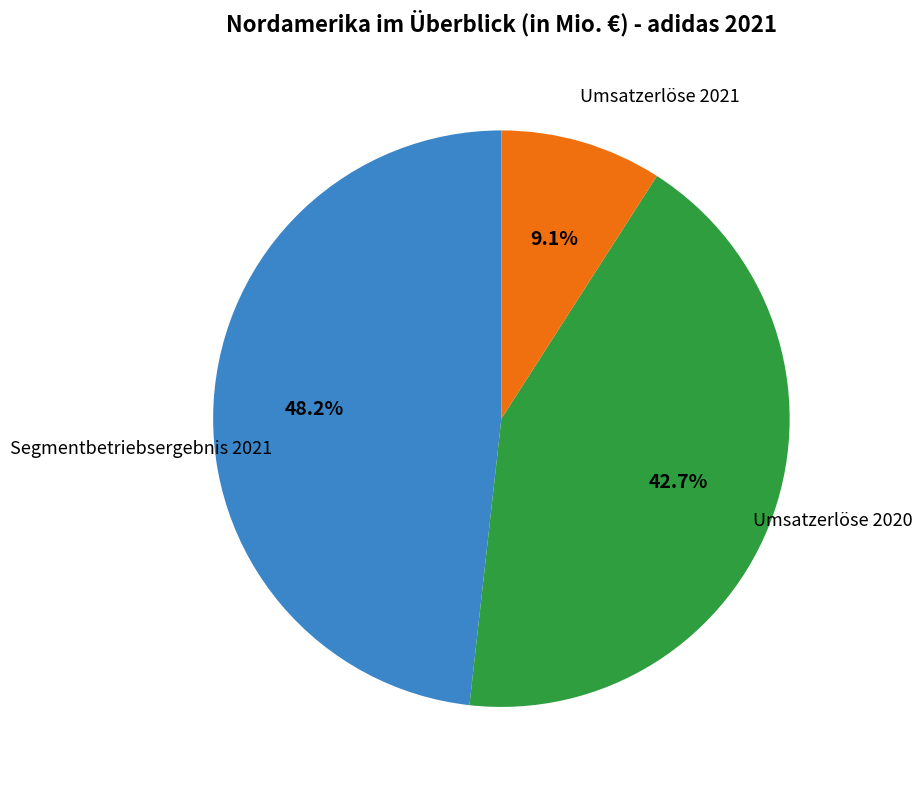

Is there a majority slice in this chart?

No